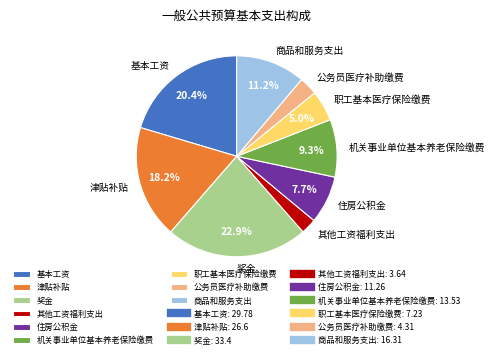

To the nearest percent, what is the difference between the largest and smallest slice percentages?

20%